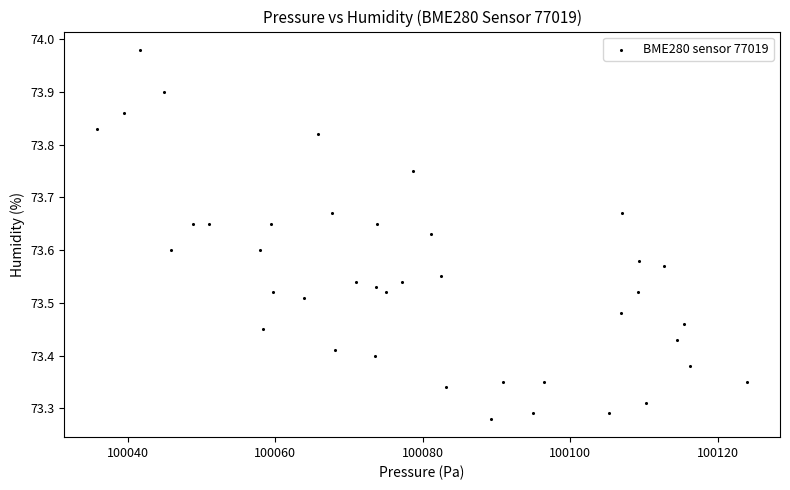

What is the range of X values (max minus min)?

88.2